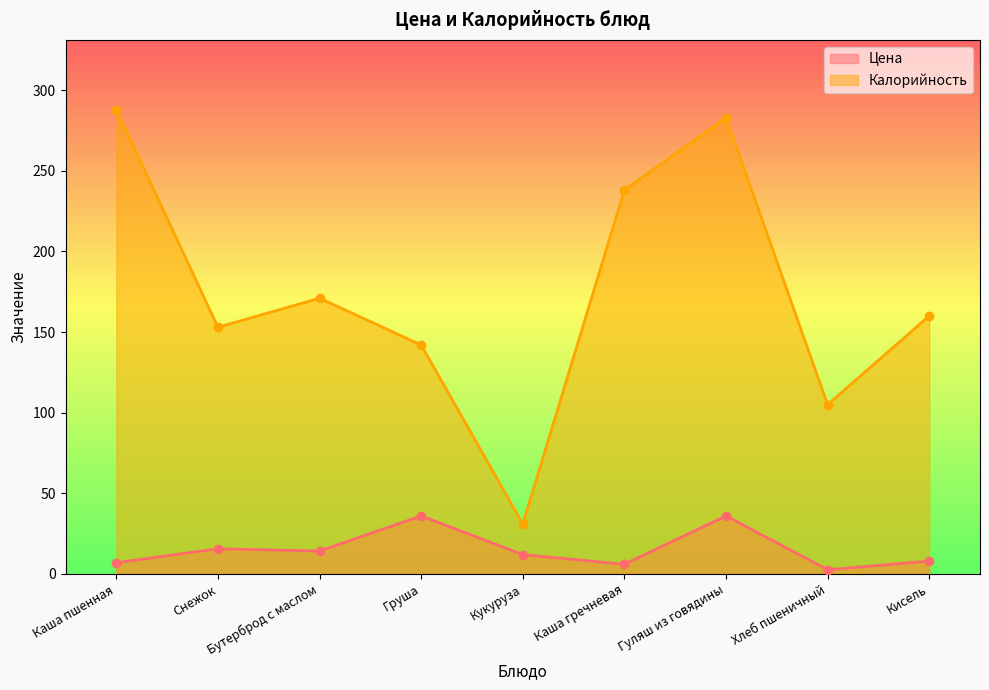

At which label is Цена closest to 19?

Снежок